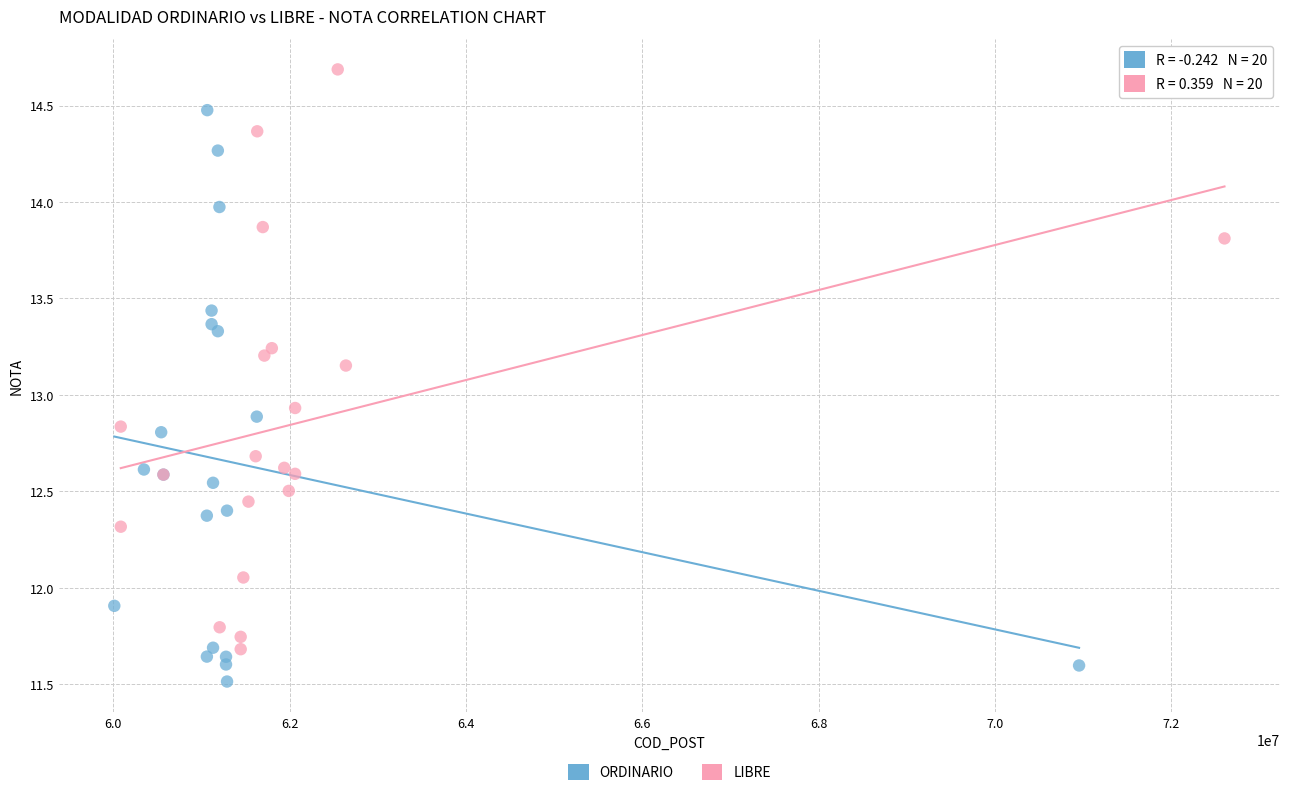

Which series has the widest spread of Y values?

LIBRE